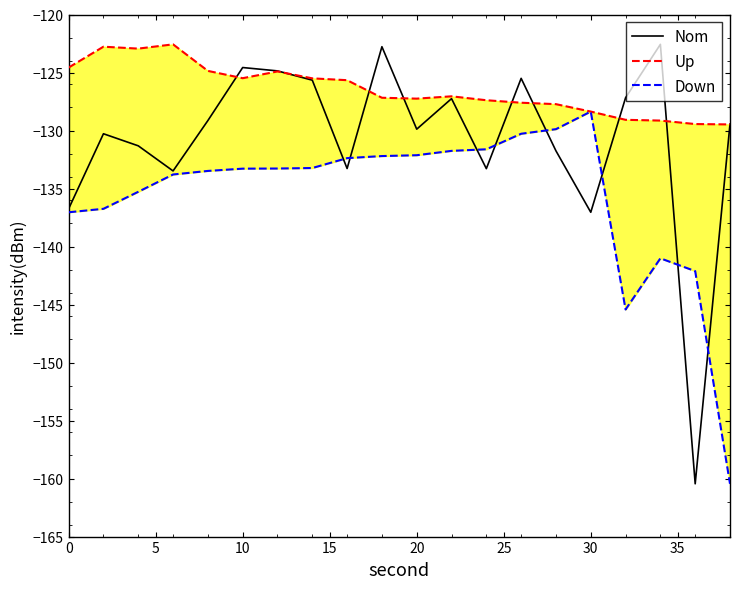

Reading right to left, list all the values displayed in this chart.

Nom: -129.4	-160.5	-122.6	-127.2	-137.0	-131.8	-125.5	-133.3	-127.3	-129.9	-122.8	-133.3	-125.7	-124.9	-124.6	-129.1	-133.5	-131.3	-130.3	-136.7
Up: -129.5	-129.4	-129.1	-129.1	-128.4	-127.7	-127.6	-127.4	-127.1	-127.3	-127.2	-125.7	-125.5	-124.9	-125.5	-124.9	-122.6	-122.9	-122.8	-124.6
Down: -160.5	-142.1	-141.0	-145.4	-128.4	-129.9	-130.3	-131.6	-131.8	-132.1	-132.2	-132.4	-133.2	-133.3	-133.3	-133.5	-133.8	-135.3	-136.7	-137.0